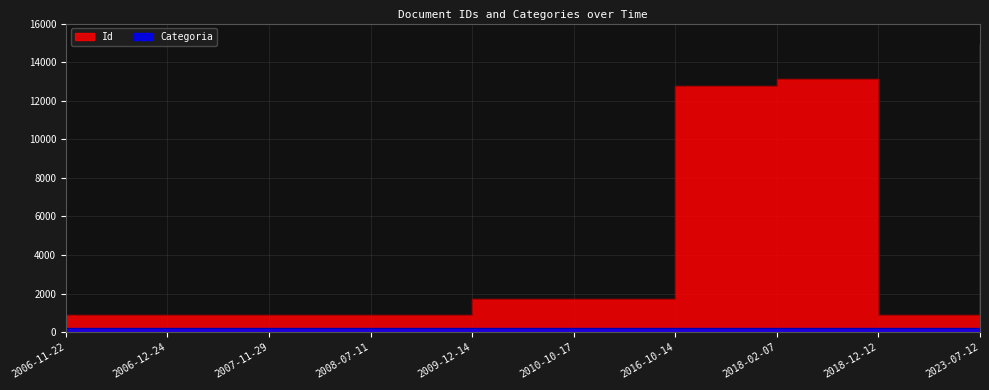

Reading left to right, extract all data points from this chart.

2006-11-22=881	2006-12-24=878	2007-11-29=879	2008-07-11=882	2009-12-14=1704	2010-10-17=1703	2016-10-14=12754	2018-02-07=13148	2018-12-12=876	2023-07-12=14924